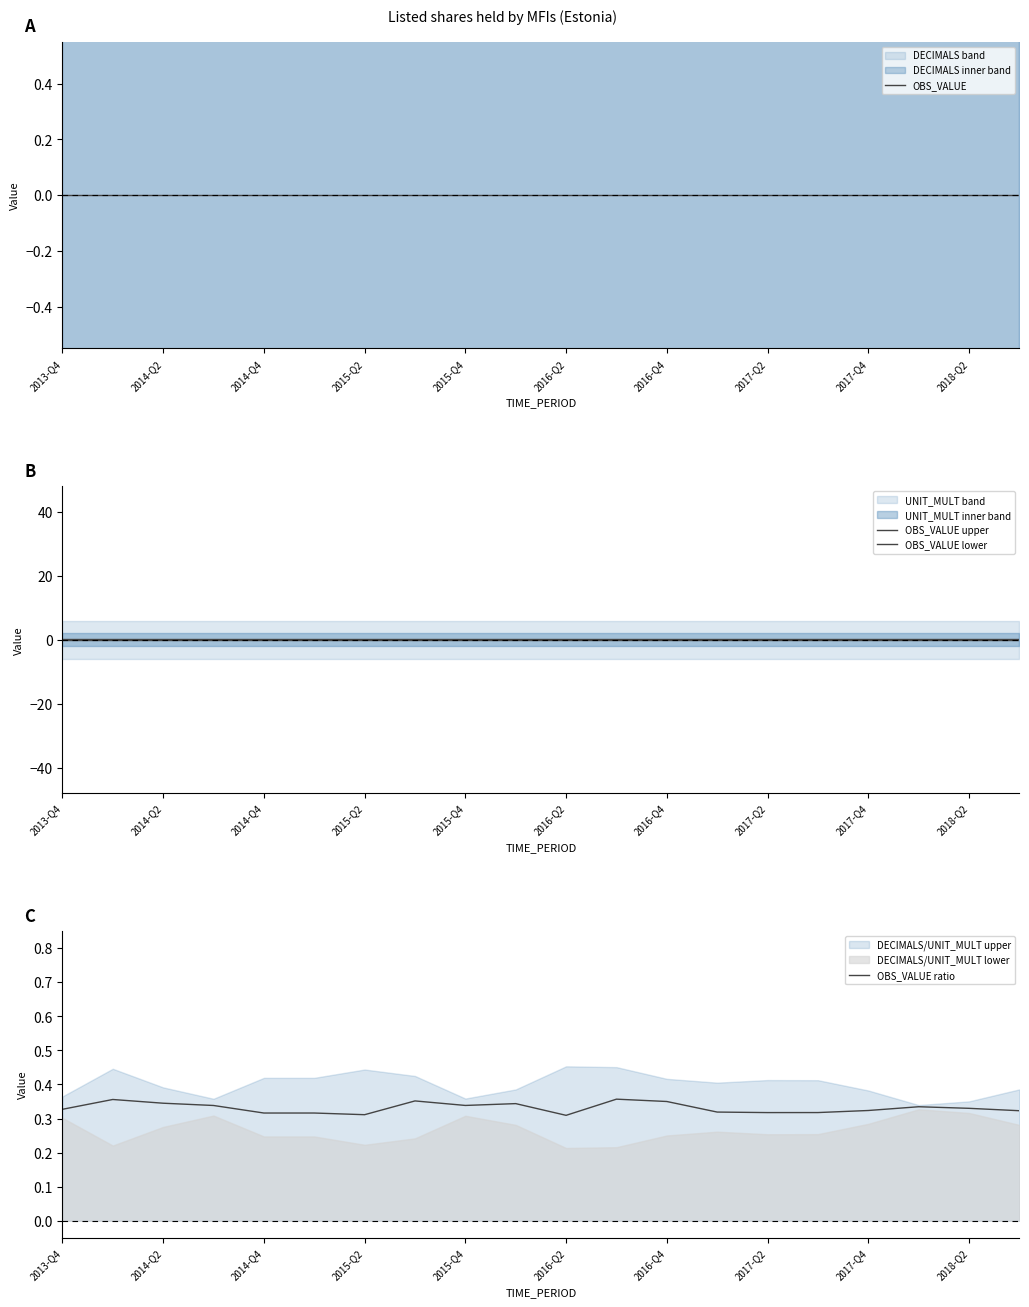

What is the lowest value of the OBS_VALUE upper series?

0.2